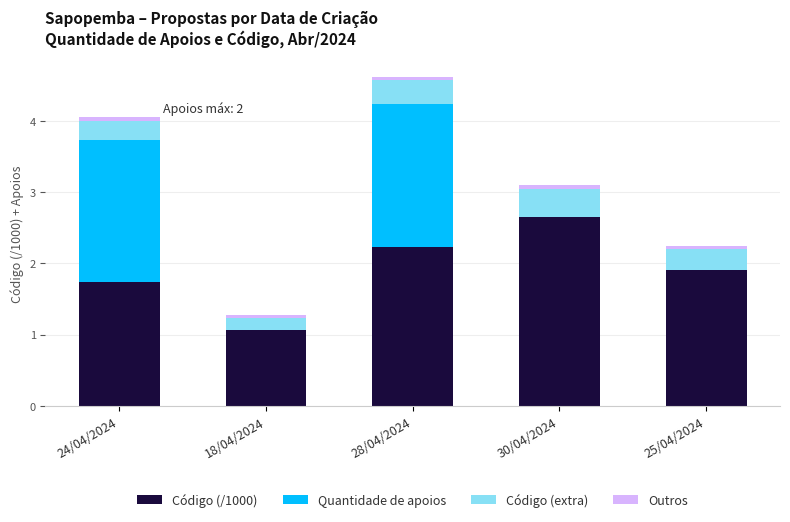

What are all the series names shown in the legend?

Código (/1000), Quantidade de apoios, Código (extra), Outros